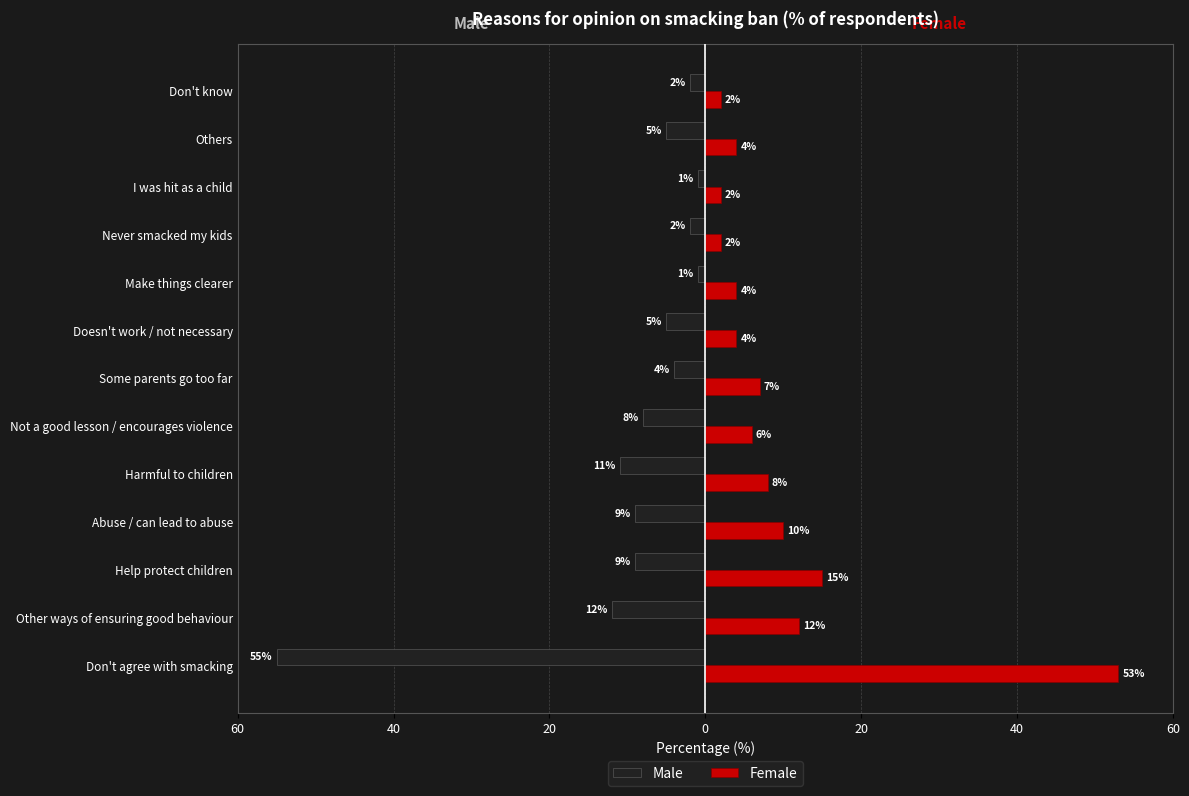

What is the lowest value of the Male series?

-55